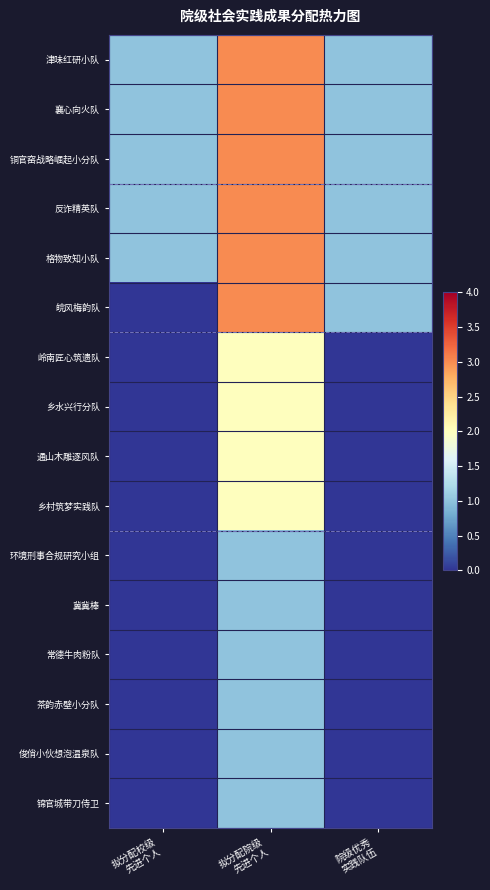

Which category has the highest value across all series?

拟分配院级
先进个人